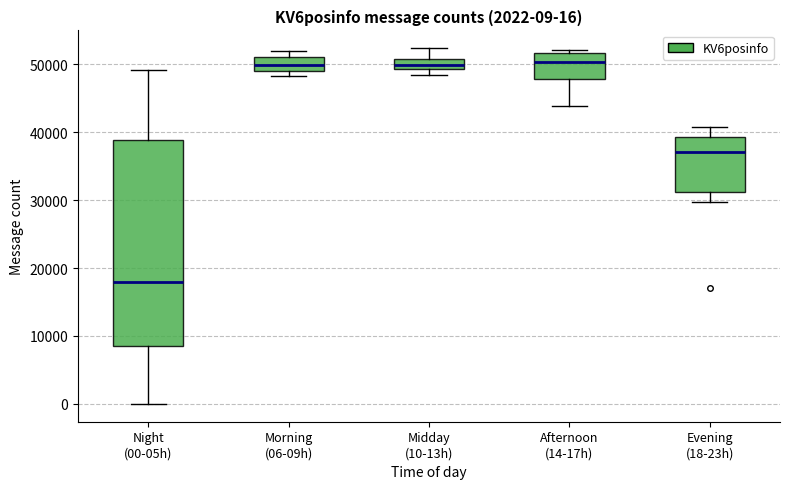

Comparing the boxes themselves (not the whiskers), which one is the tallest?

Night (00-05h)